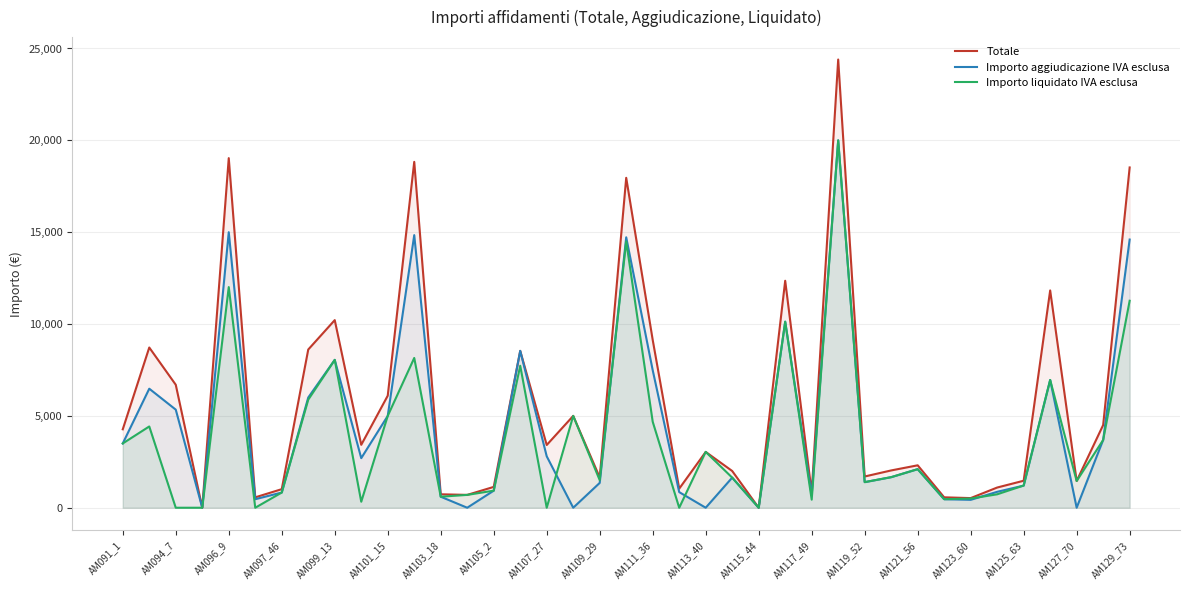

Reading left to right, list all the values displayed in this chart.

Totale: 4270.0	8722.1	6694.8	0.0	19032.0	566.2	1011.1	8612.8	10213.8	3425.8	6100.0	18829.0	732.0	700.0	1134.6	8540.0	3416.0	5000.0	1650.0	17960.0	9133.2	1038.2	3040.0	1999.9	0.0	12356.2	829.6	24400.0	1700.7	2030.8	2310.0	567.0	525.0	1100.0	1470.0	11829.5	1456.0	4502.8	18524.5
Importo aggiudicazione IVA esclusa: 3500.0	6480.2	5340.0	0.0	15000.0	464.1	828.8	6000.0	8050.0	2700.0	5000.0	14840.0	600.0	0.0	930.0	8540.0	2800.0	0.0	1352.5	14721.3	7486.2	851.0	0.0	1639.3	0.0	10128.0	680.0	20000.0	1394.0	1664.6	2100.0	464.8	430.3	867.0	1204.9	6956.1	0.0	3690.8	14600.0
Importo liquidato IVA esclusa: 3500.0	4424.8	0.0	0.0	12012.0	0.0	828.8	5883.5	8050.0	327.6	5000.0	8153.6	600.0	700.0	930.0	7730.0	0.0	5000.0	1500.0	14500.0	4681.2	0.0	3040.0	1639.3	0.0	10128.0	440.0	20000.0	1394.0	1664.6	2100.0	464.8	500.0	732.0	1210.0	6956.1	1456.0	3690.0	11267.5